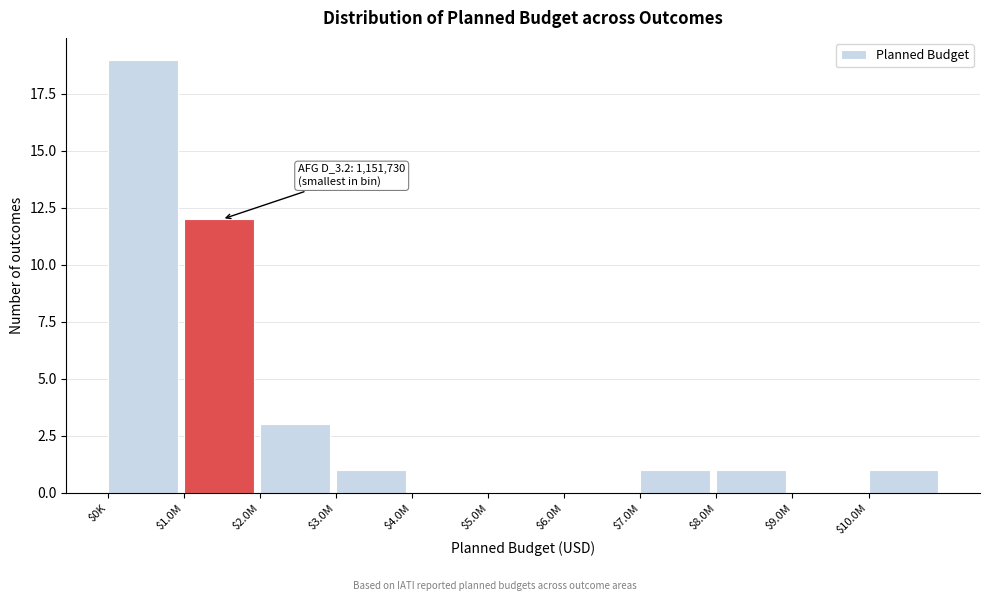

Which label corresponds to the largest value in the chart?

$0K